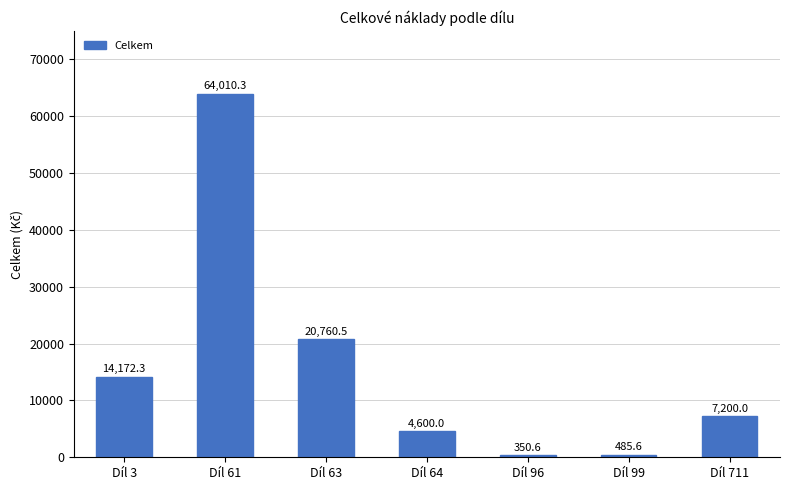

What is the change in value from Díl 96 to Díl 711?

+6849.4